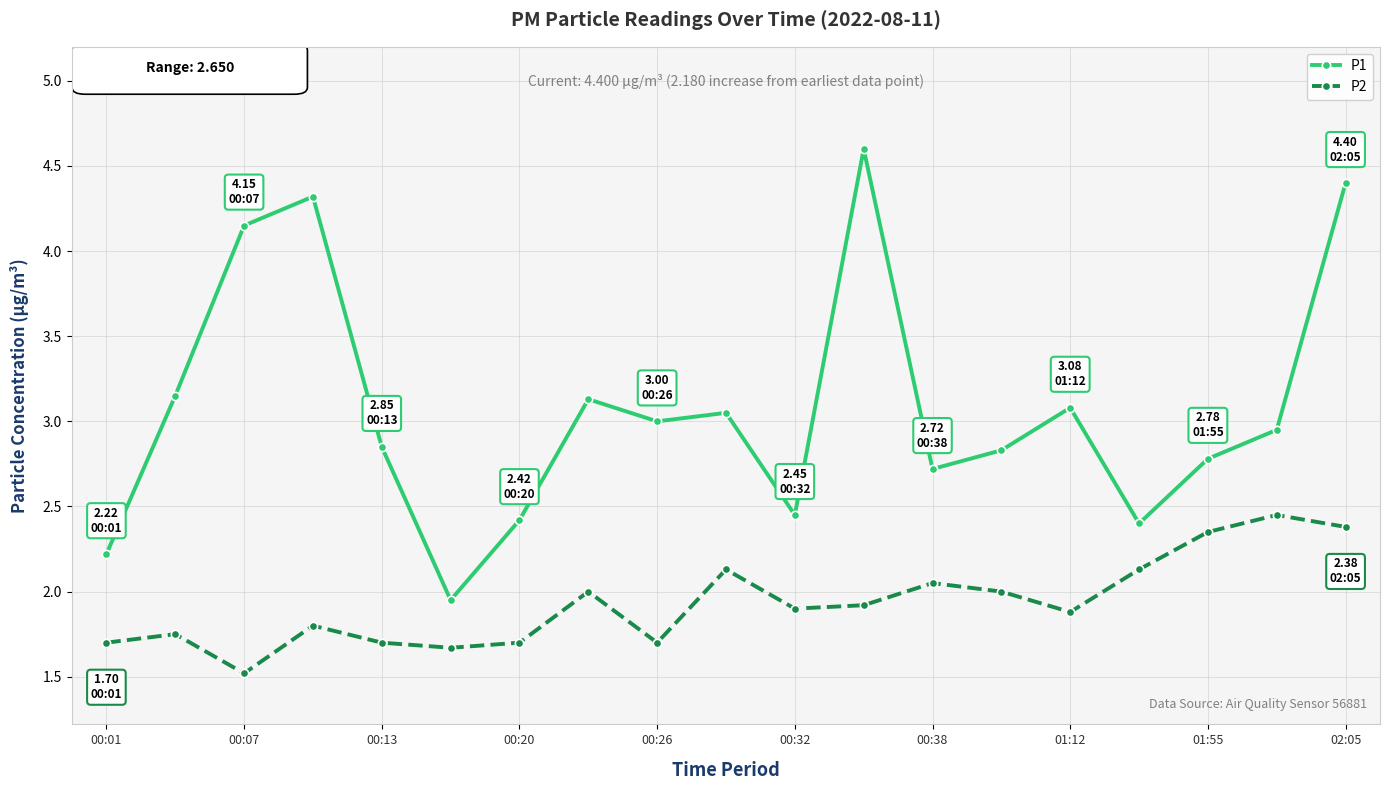

Which series has the largest total across all categories?

P1